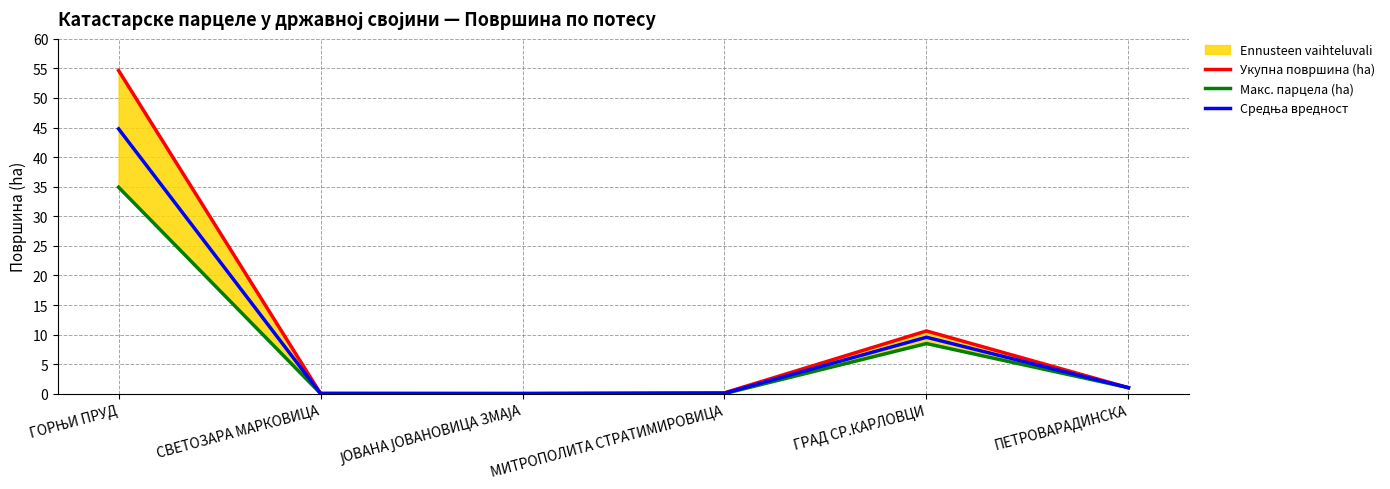

What is the maximum value for Укупна површина (ha)?

54.6